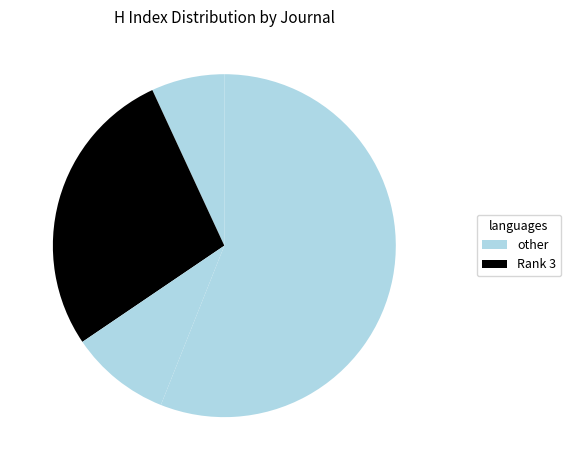

Does any single category account for the majority?

Yes